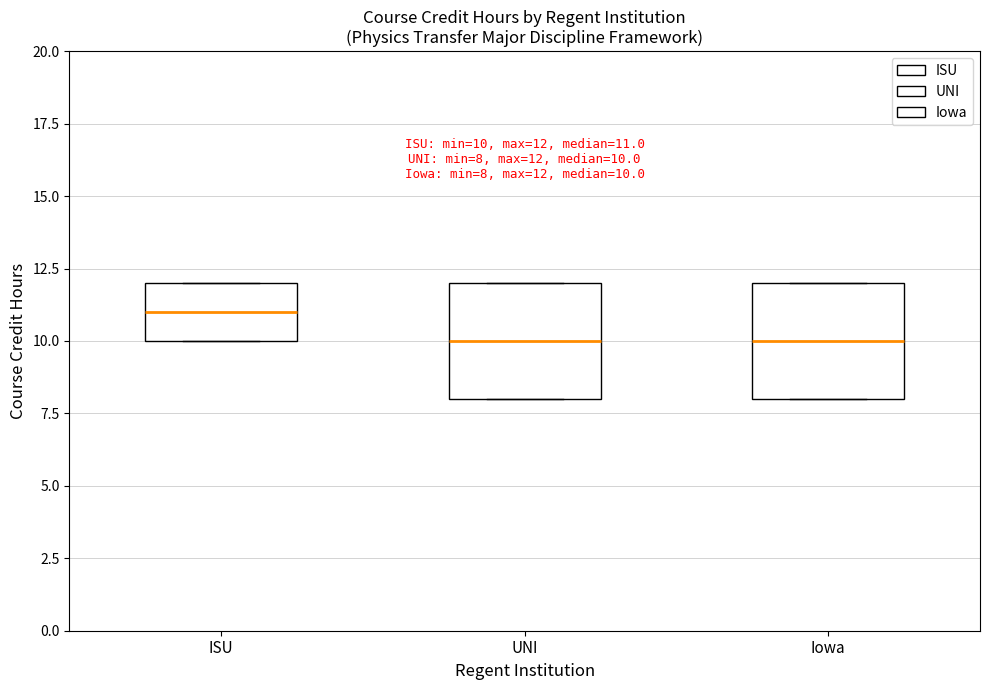

Which box's median line is the highest?

ISU